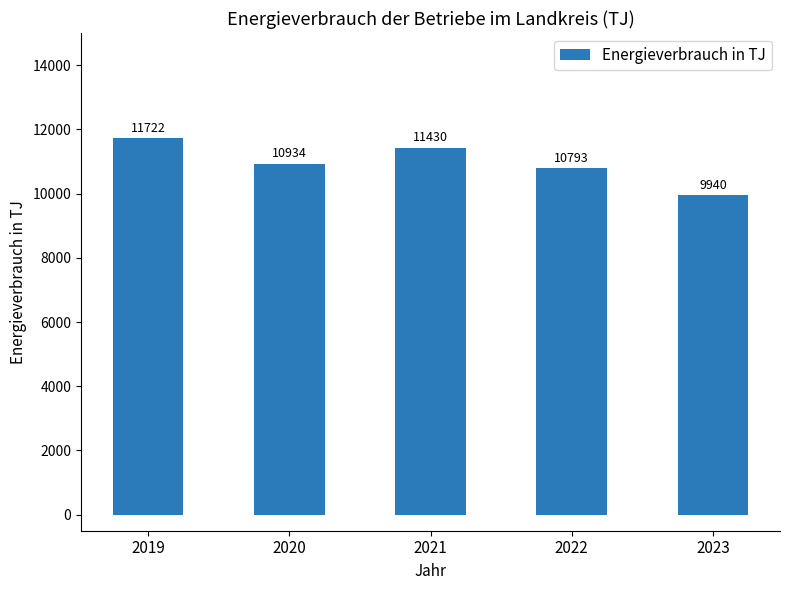

What is the value of the 1st bar from the left?

11722